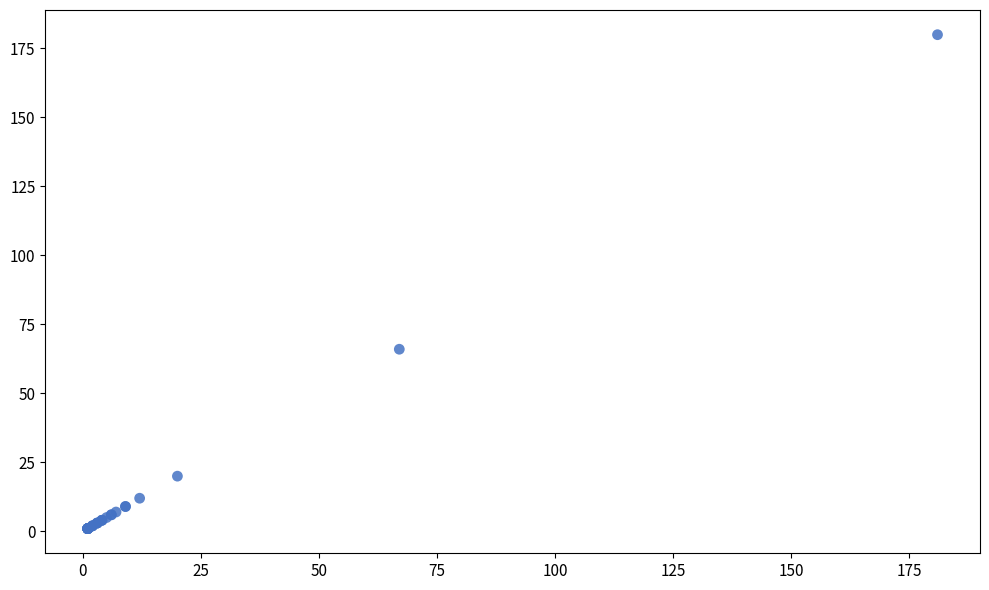

What Y value in the scatter plot is closest to 90?

66